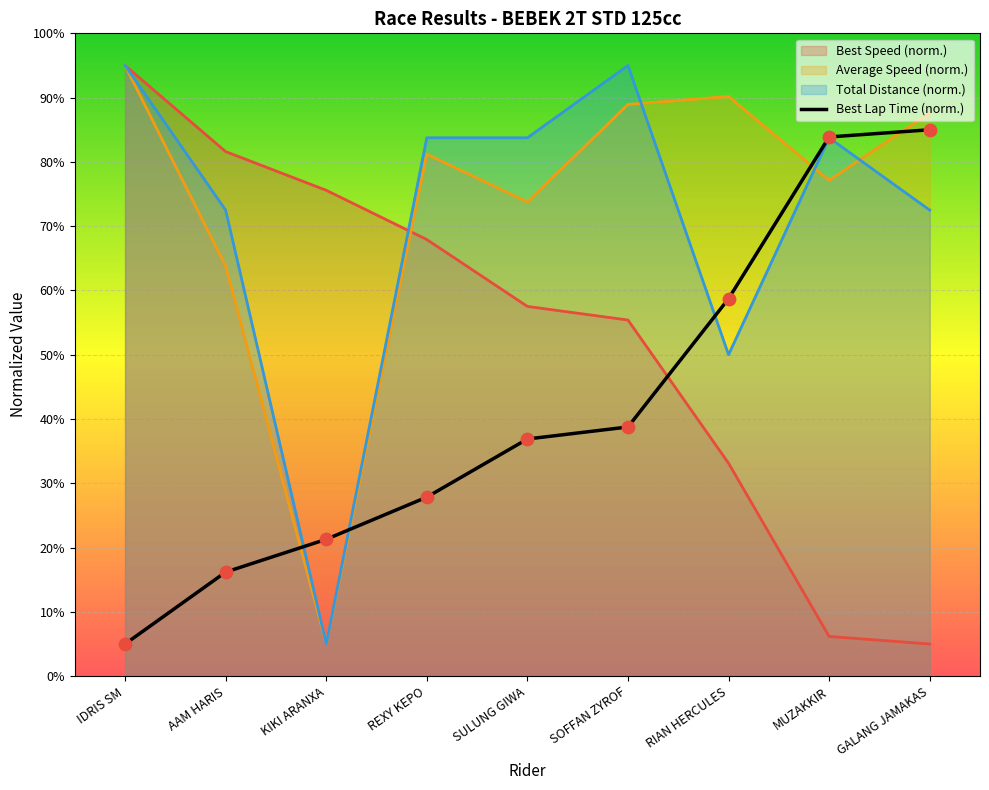

What is the difference between the highest and lowest values at SULUNG GIWA?

46.9